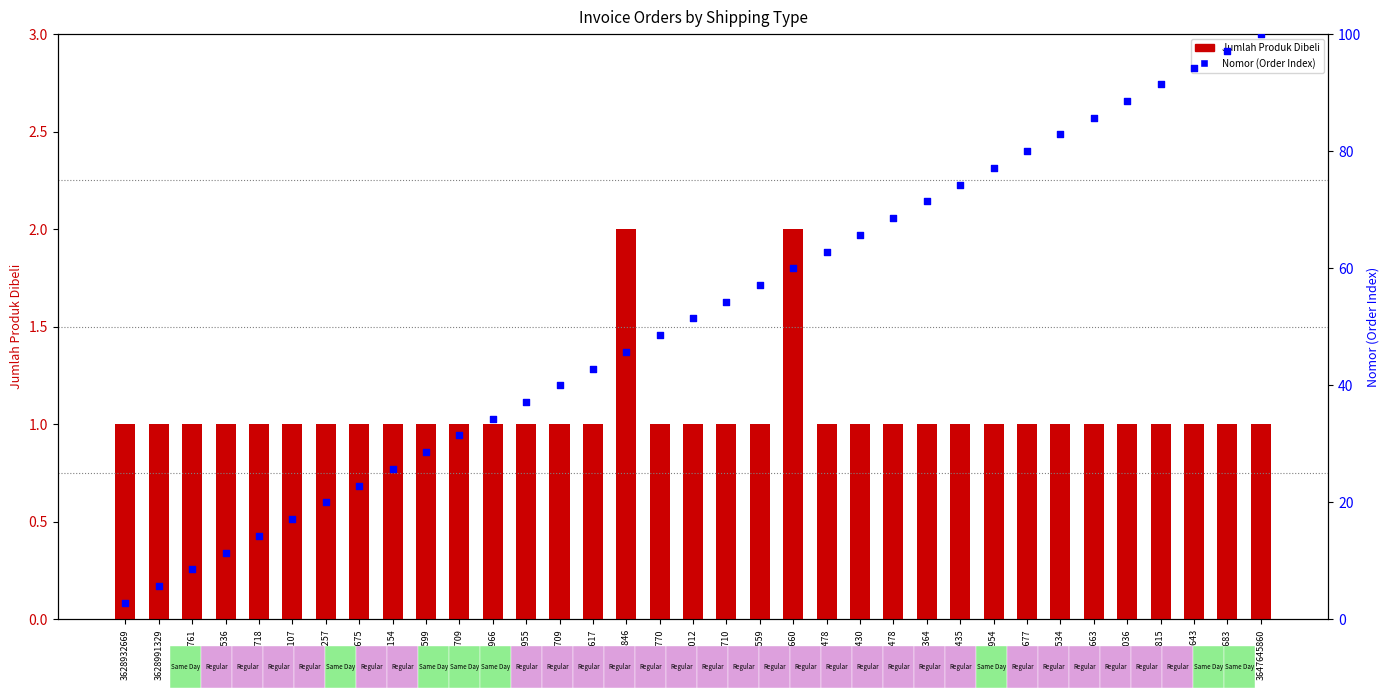

Which series reaches the minimum Y coordinate?

Jumlah Produk Dibeli